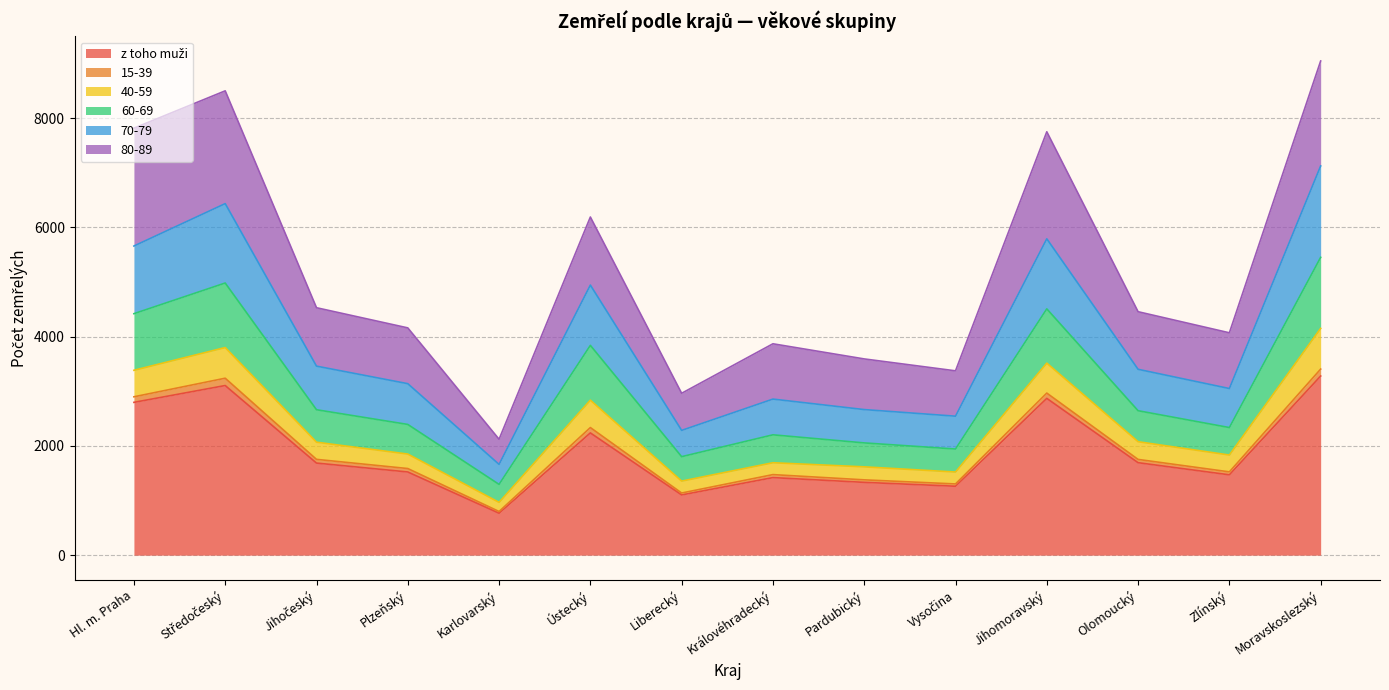

True or false: 15-39 and z toho muži intersect in this chart.

False